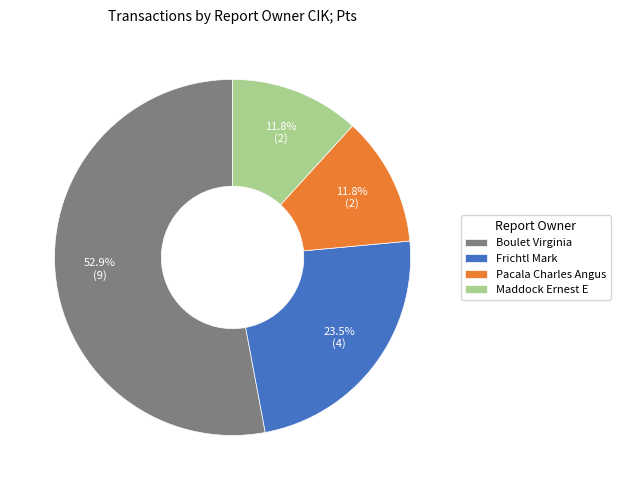

Which category has the biggest portion of the pie?

Boulet Virginia